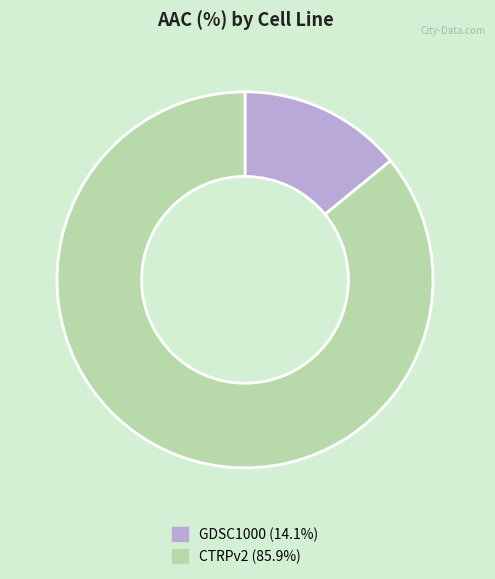

Approximately how many times larger is the value at CTRPv2 (85.9%) compared to GDSC1000 (14.1%)?

6.1